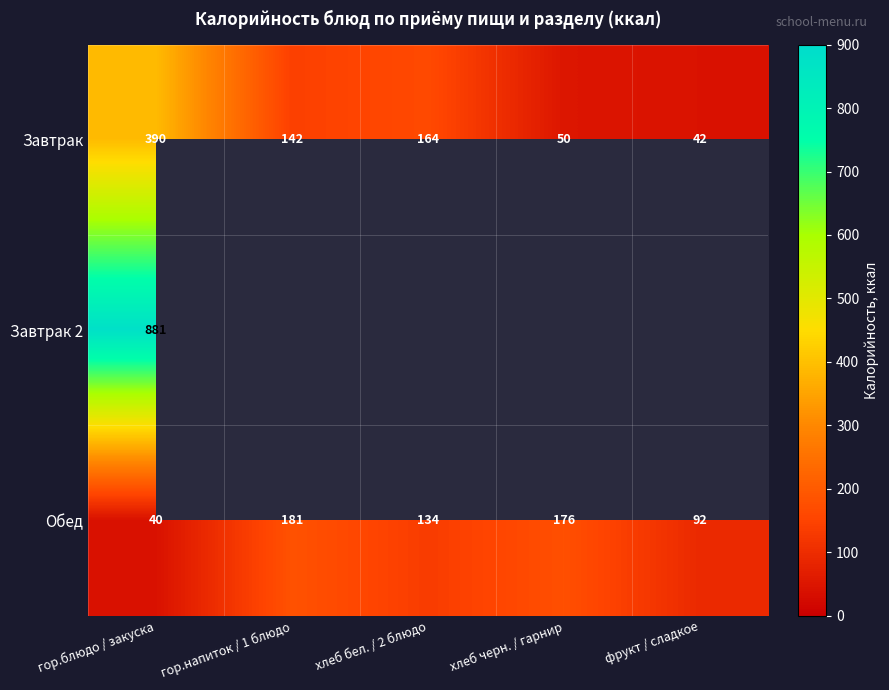

How many distinct data groups are displayed?

3